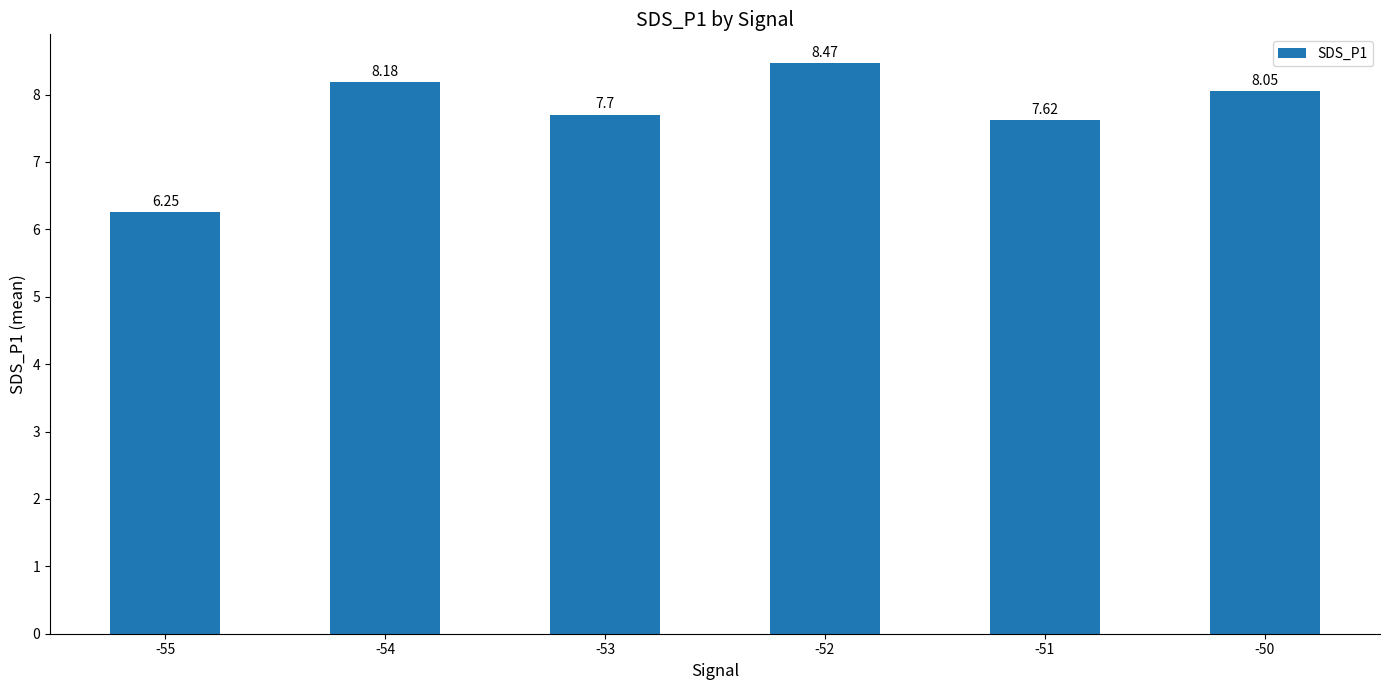

Does the chart contain stacked bars?

No